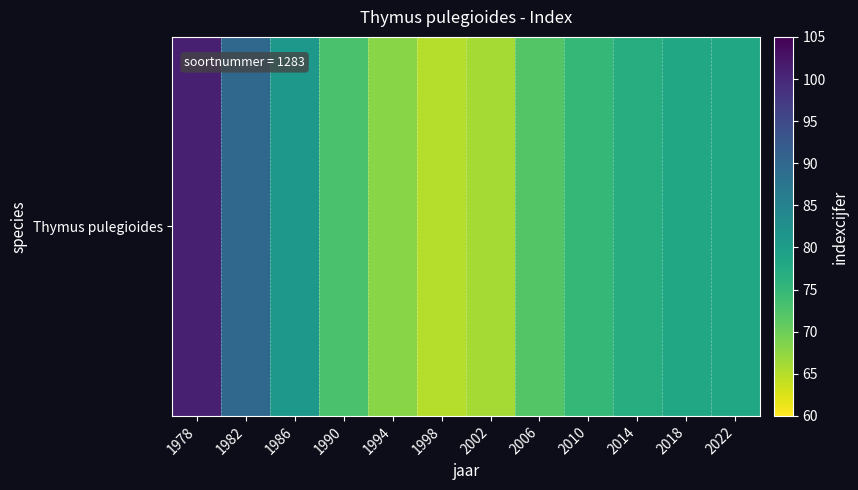

What is the smallest value displayed?

65